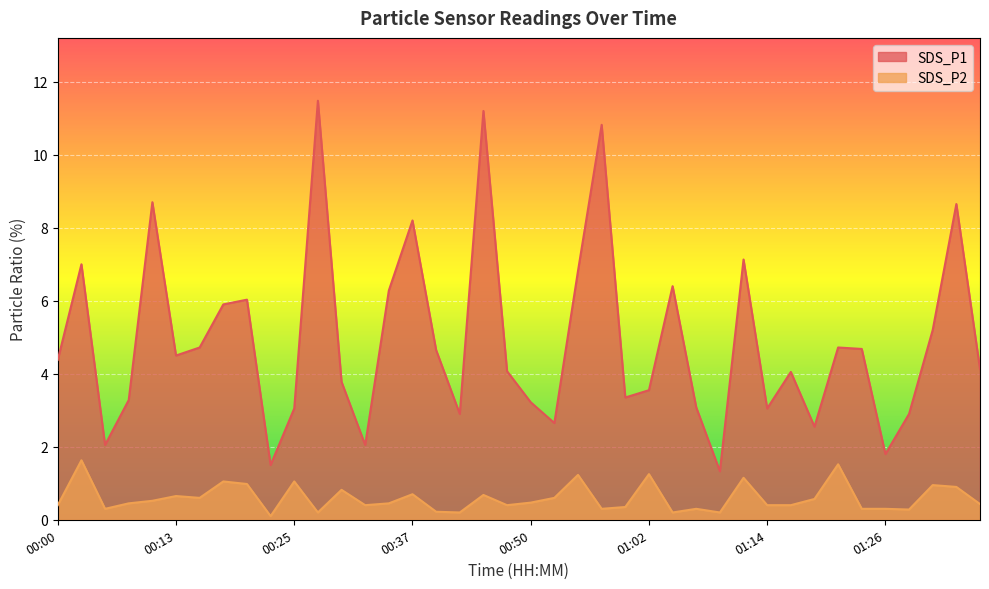

True or false: SDS_P1 and SDS_P2 intersect in this chart.

False